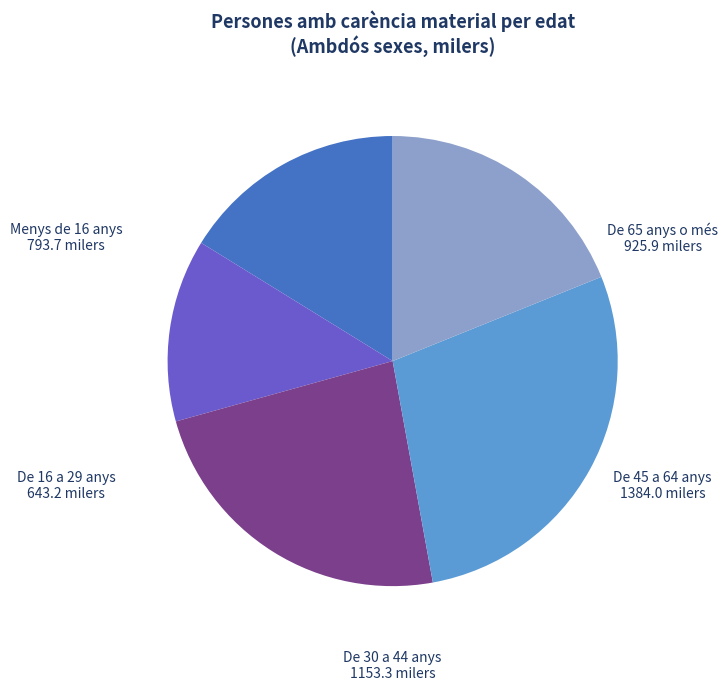

Is the sum of De 65 anys o més and De 30 a 44 anys greater than half?

No